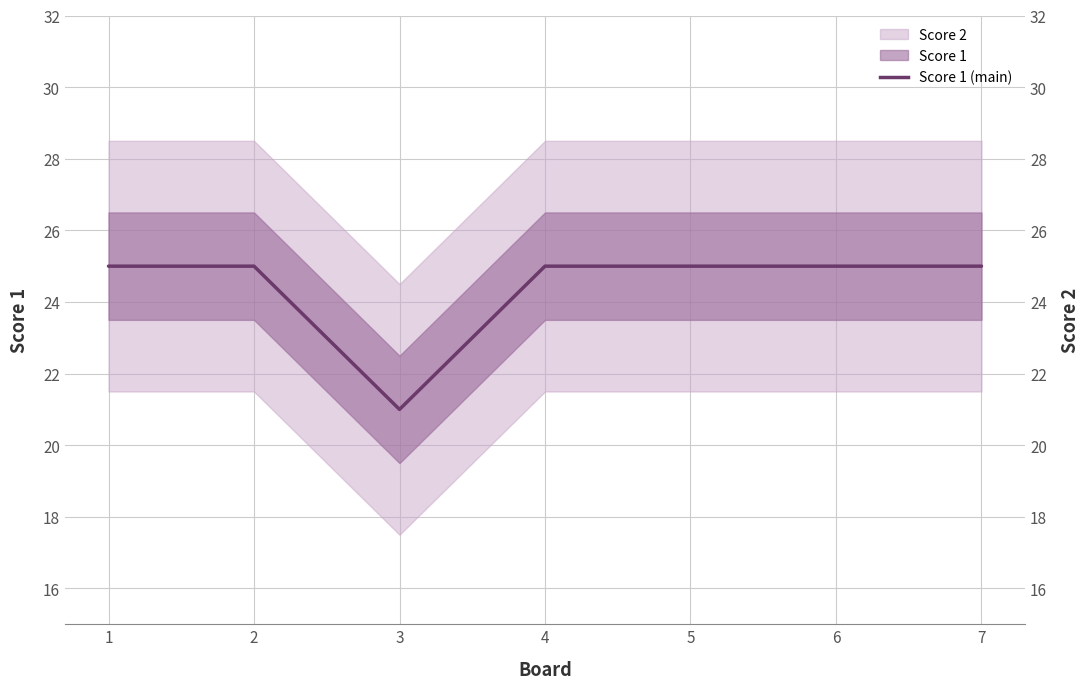

What is the value of the 7th point from the left?

25